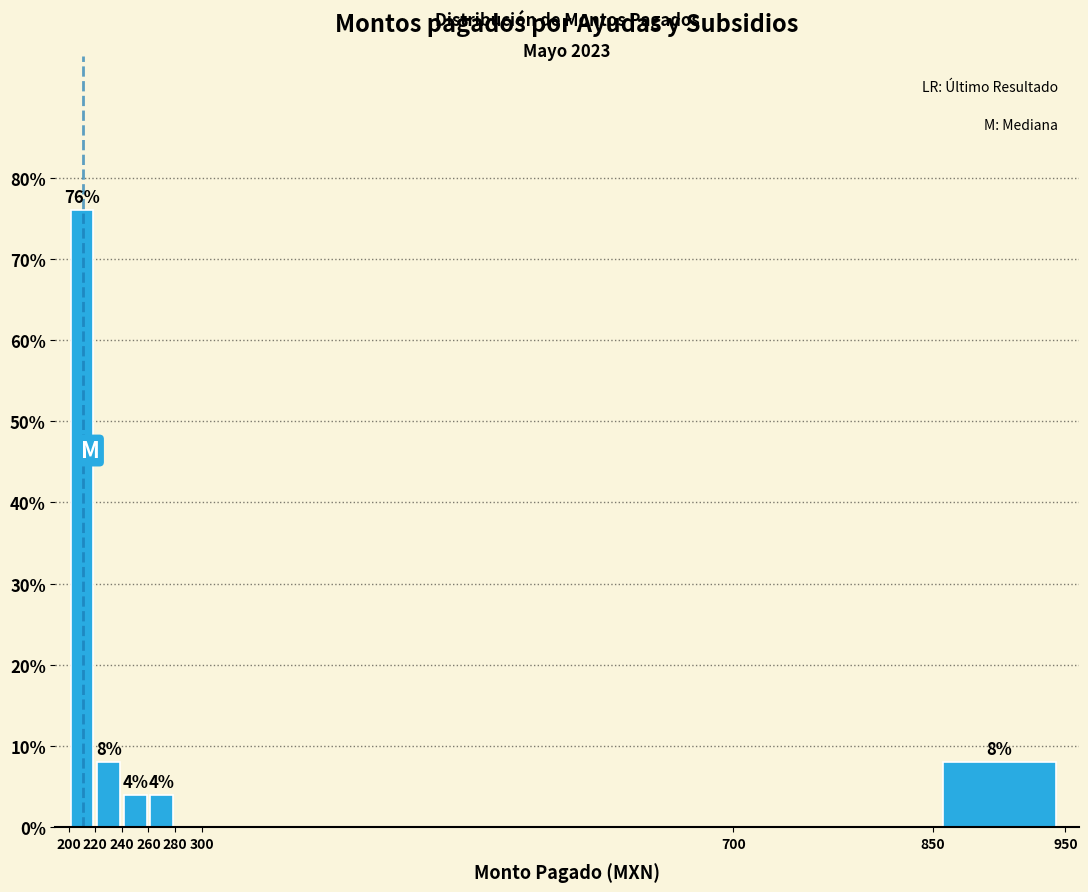

Over which range of the x-axis is the bar tallest?

200 to 220